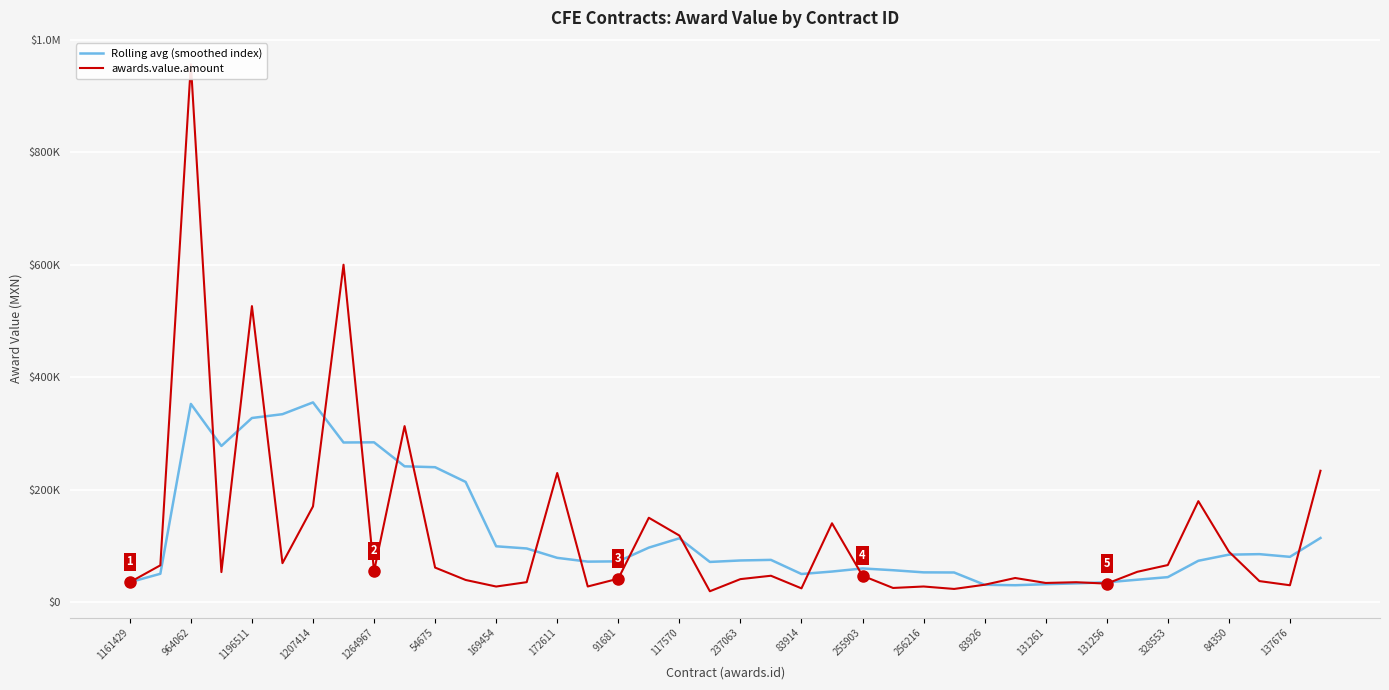

Which series changed the most between 83914 and 255903?

awards.value.amount